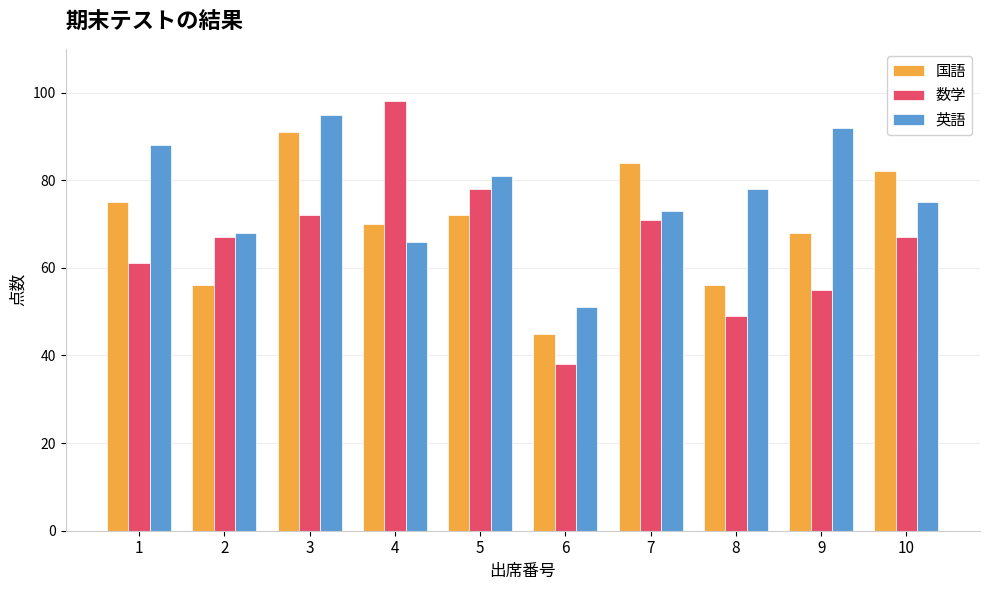

True or false: 英語 has a value of 95 at 3.

True